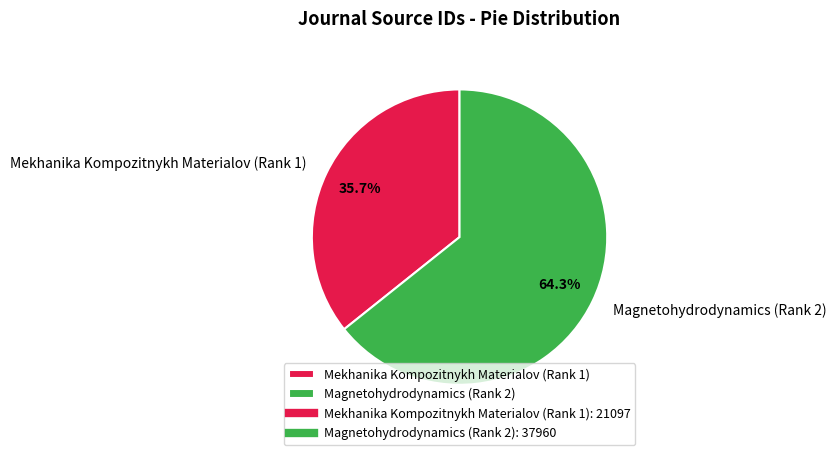

What percentage is NOT represented by Mekhanika Kompozitnykh Materialov (Rank 1)?

64.3%